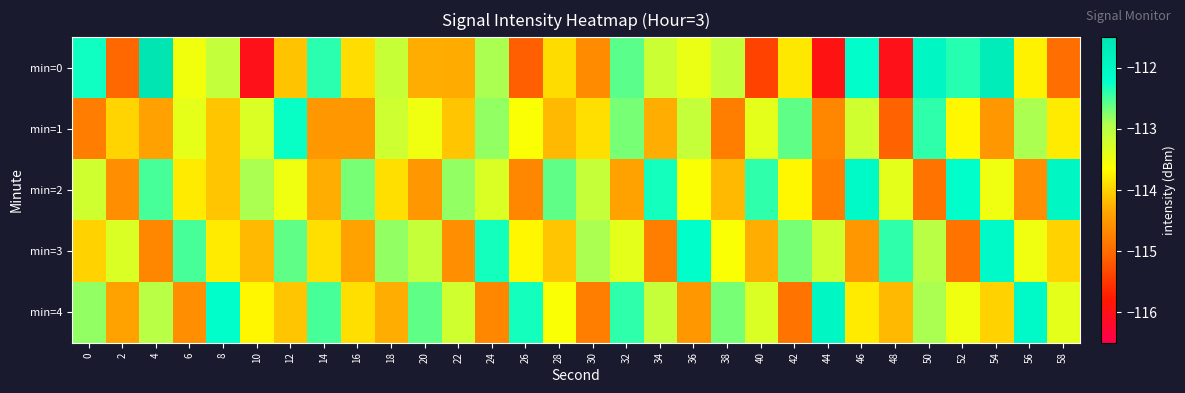

What is the minimum value shown in the chart?

-116.0